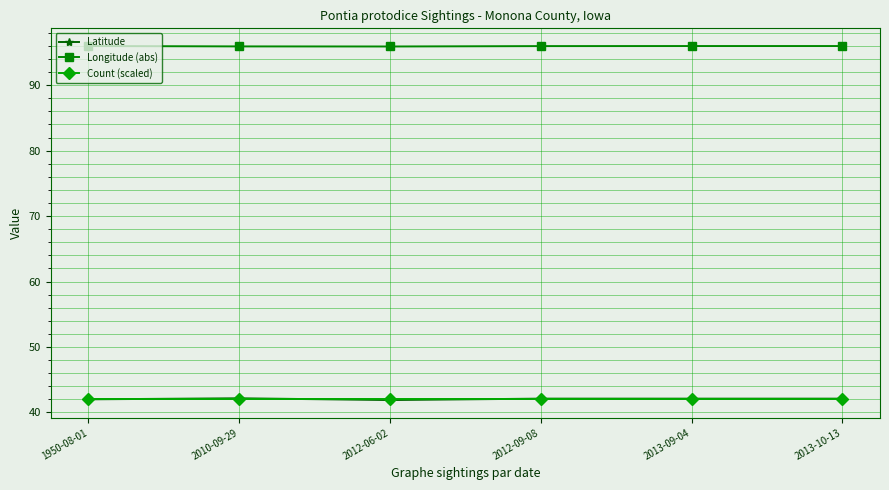

True or false: Longitude (abs) and Count (scaled) intersect in this chart.

False